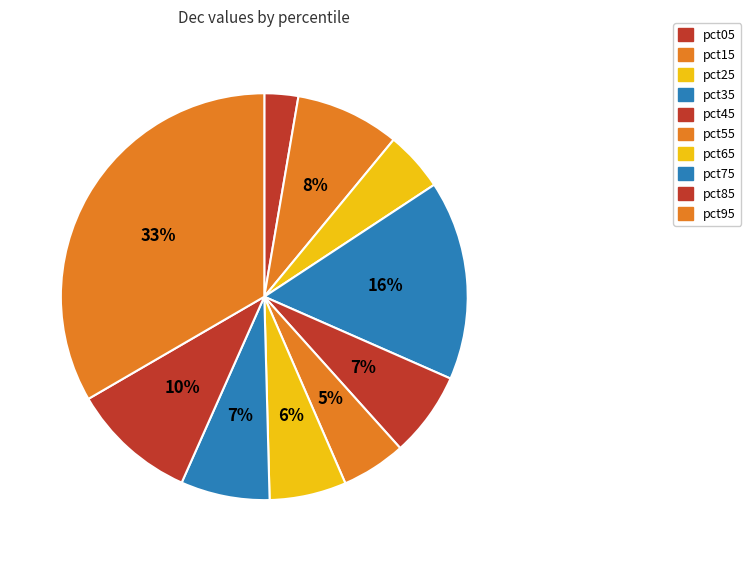

How many slices are in this pie chart?

10